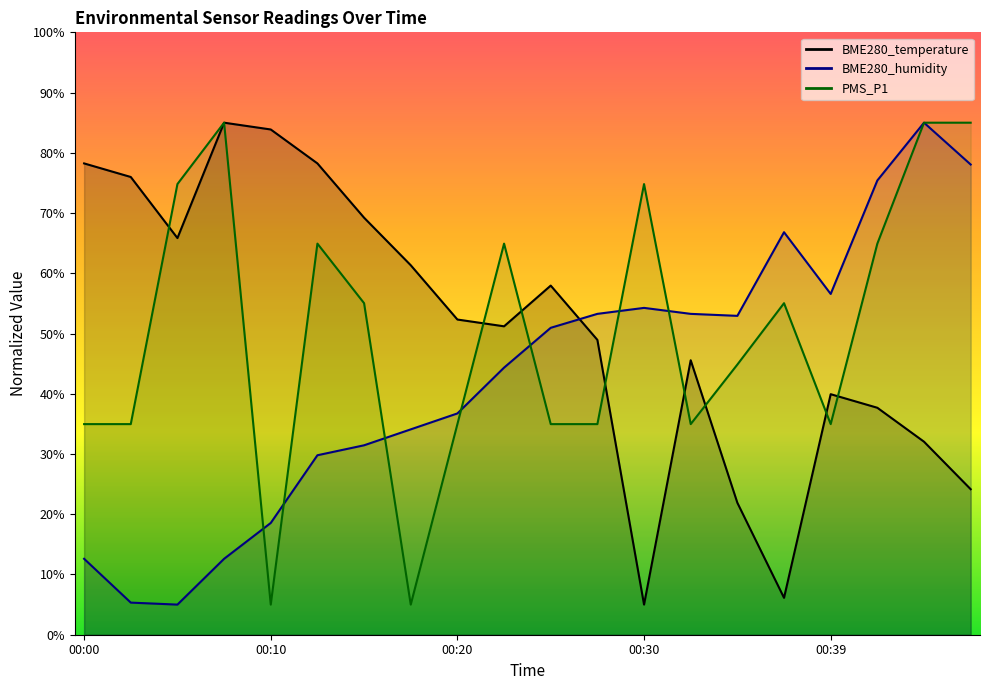

True or false: BME280_humidity and PMS_P1 cross at least once.

True